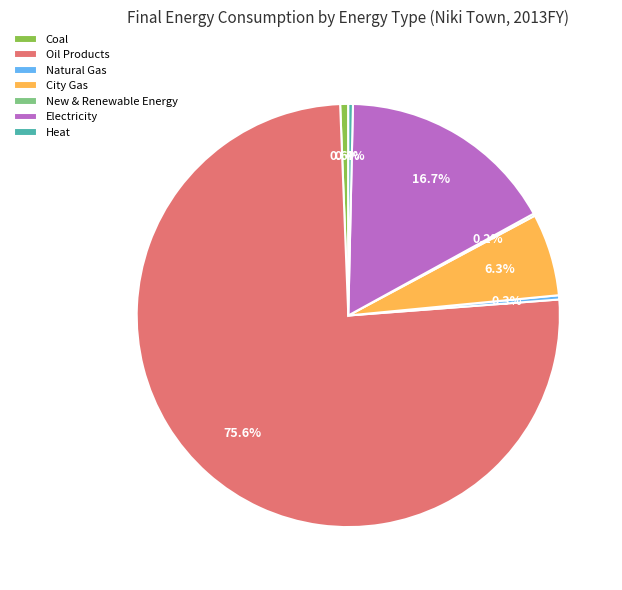

Between Heat and Oil Products, which is larger?

Oil Products